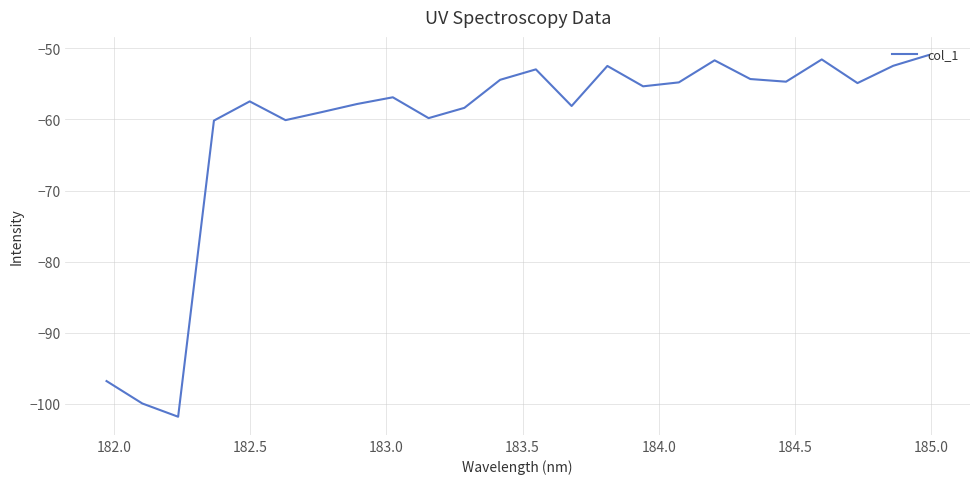

How many interior local valleys (lower than both neighbors) does the data have?

7